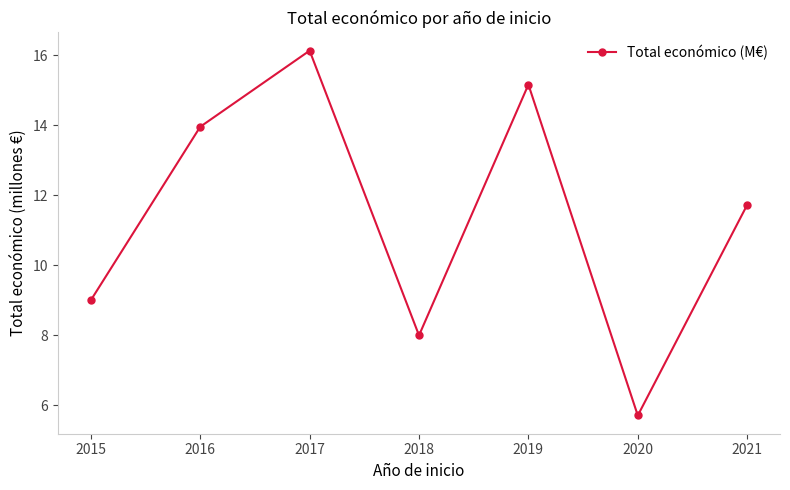

The chart shows a value of 21.4 at 2015. True or false?

False